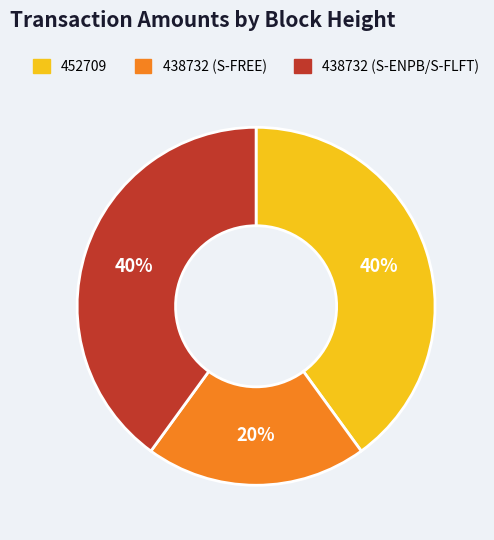

Is there any slice that represents more than half of the pie?

No